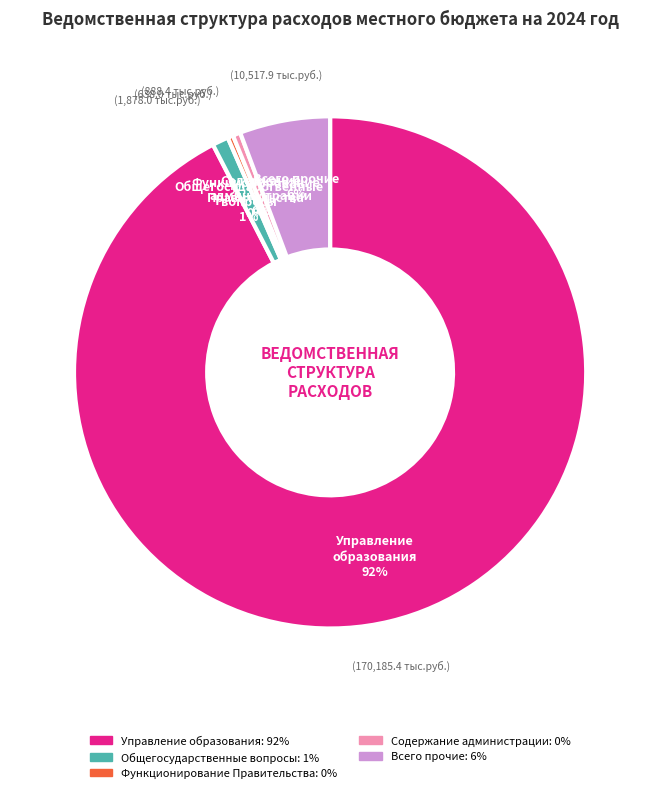

Does any single category account for the majority?

Yes